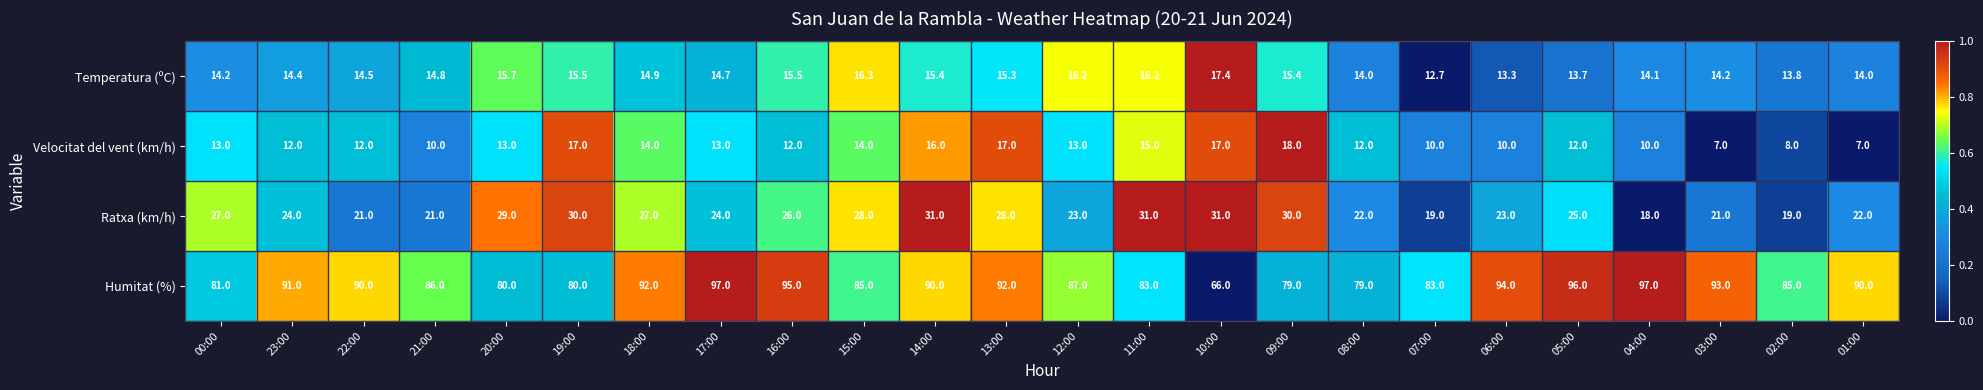

What is the difference between the maximum and minimum values in the Temperatura (ºC) series?

4.7